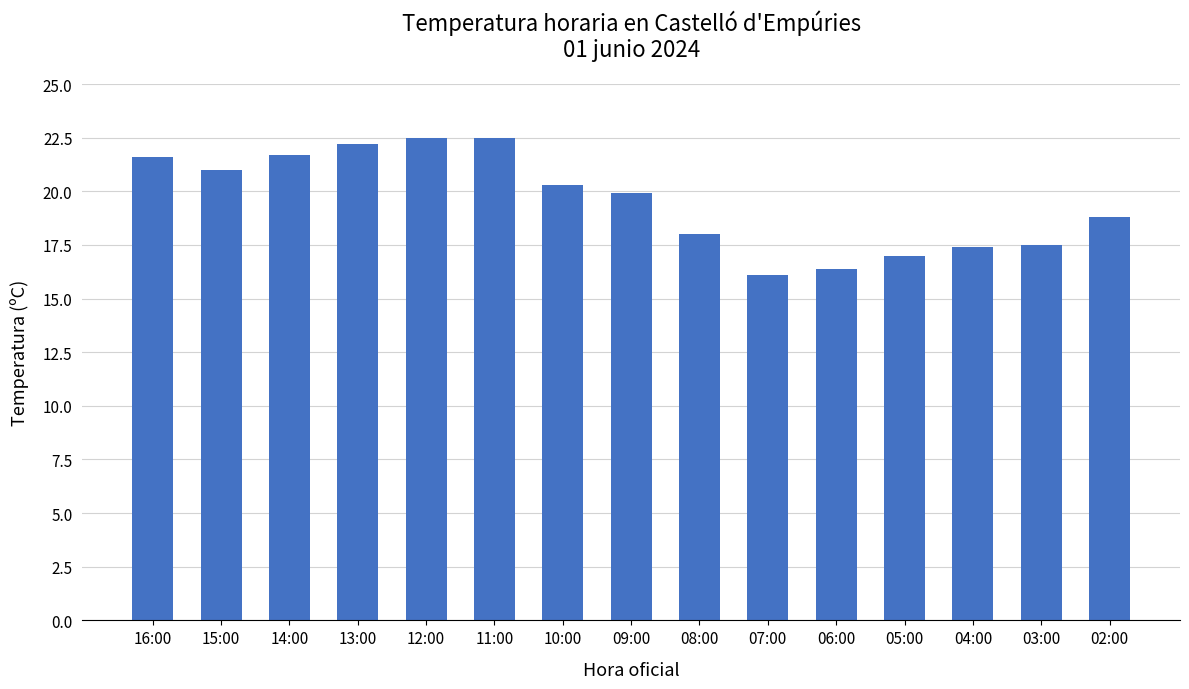

Which has a higher value, 13:00 or 05:00?

13:00